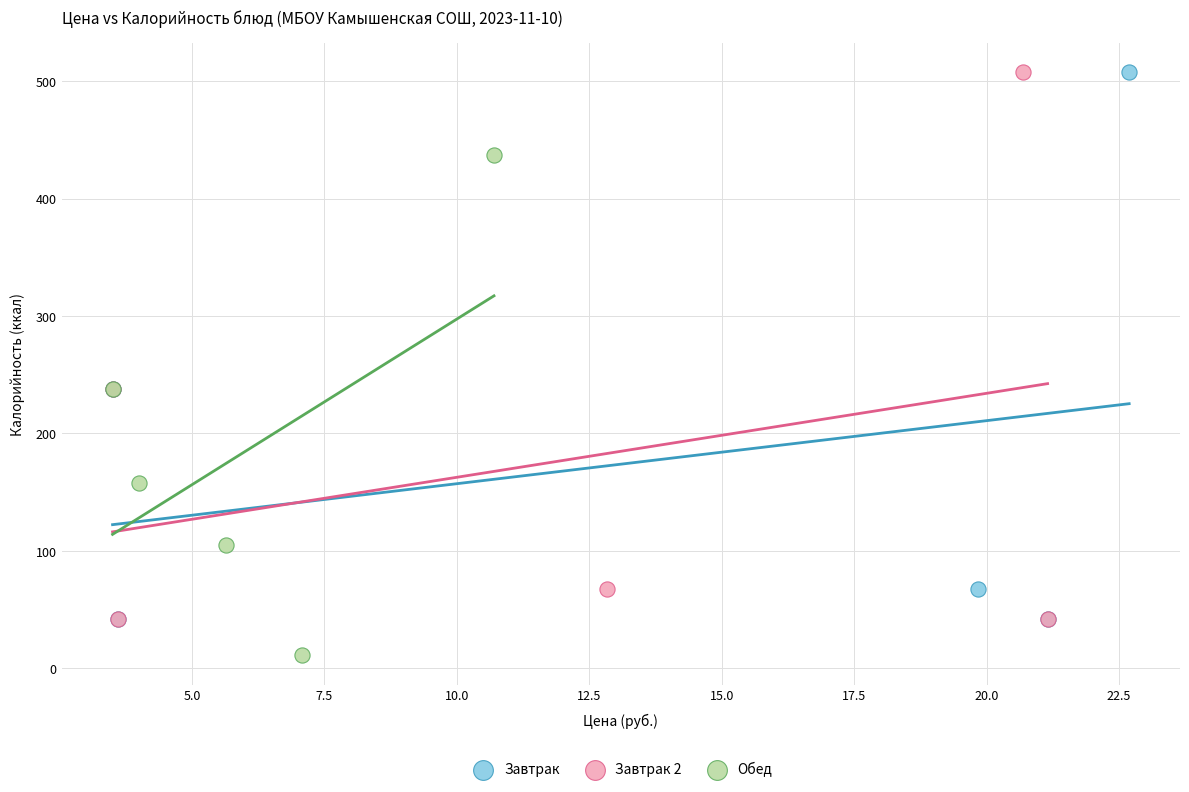

Which series reaches the minimum Y coordinate?

Обед